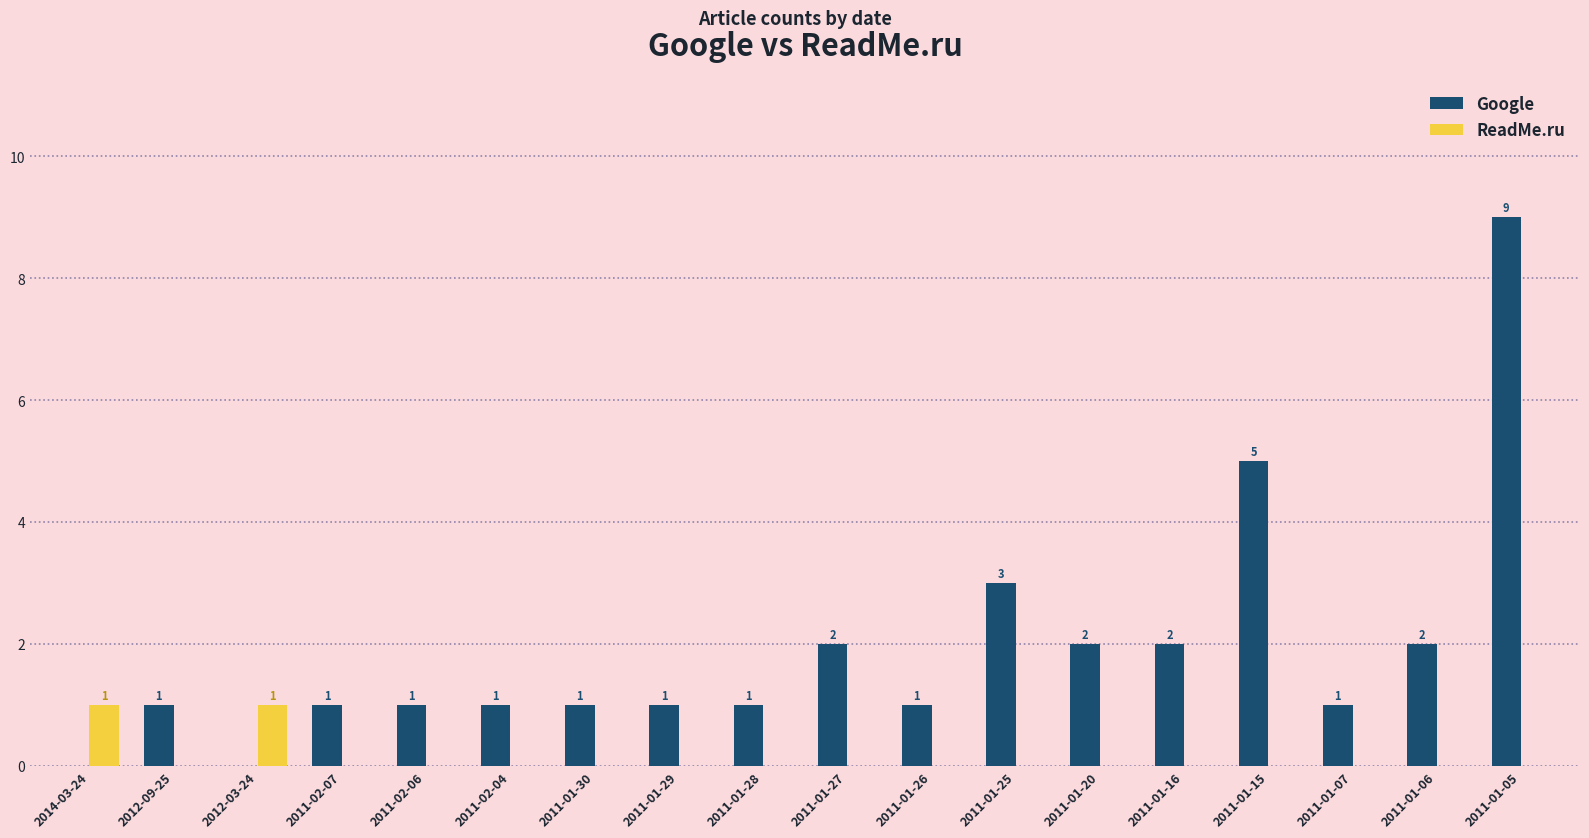

How many distinct data groups are displayed?

2